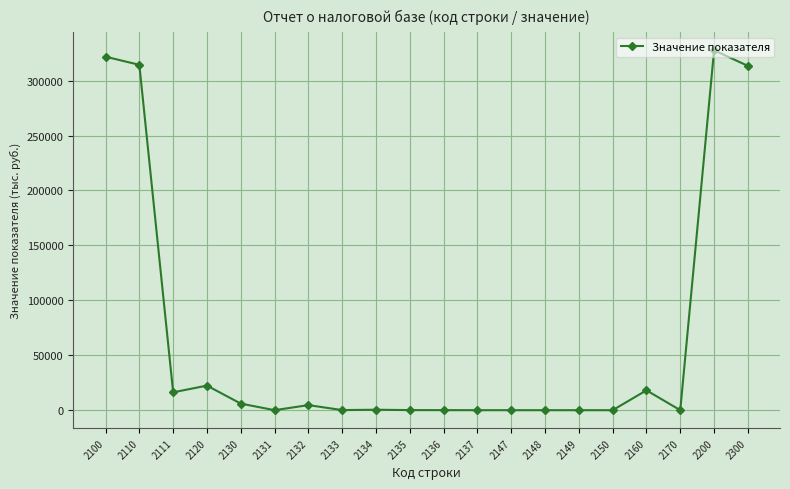

Count the number of categories in the chart.

20